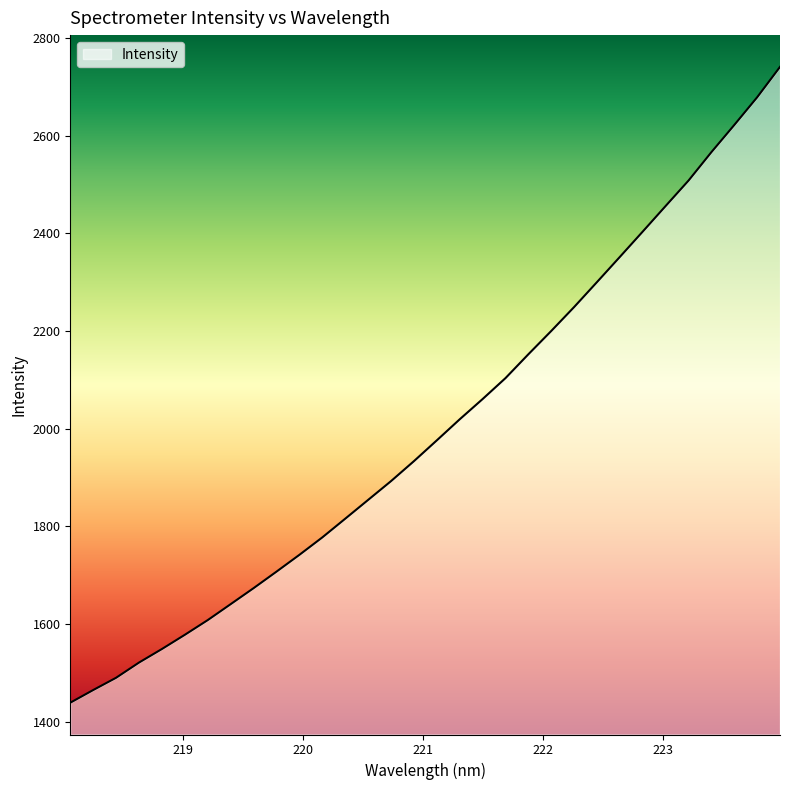

What is the difference between the maximum and minimum values?

1302.2